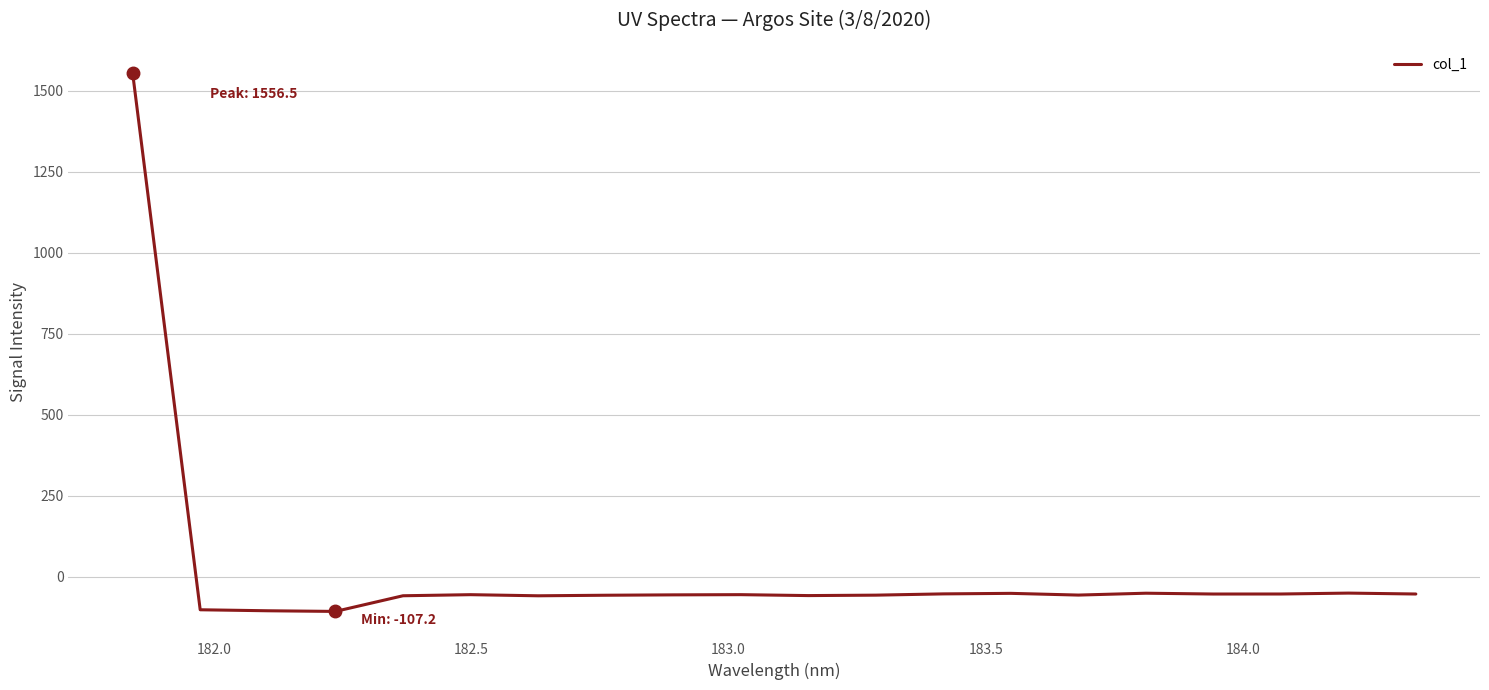

What is the difference between the maximum and minimum values?

1663.7